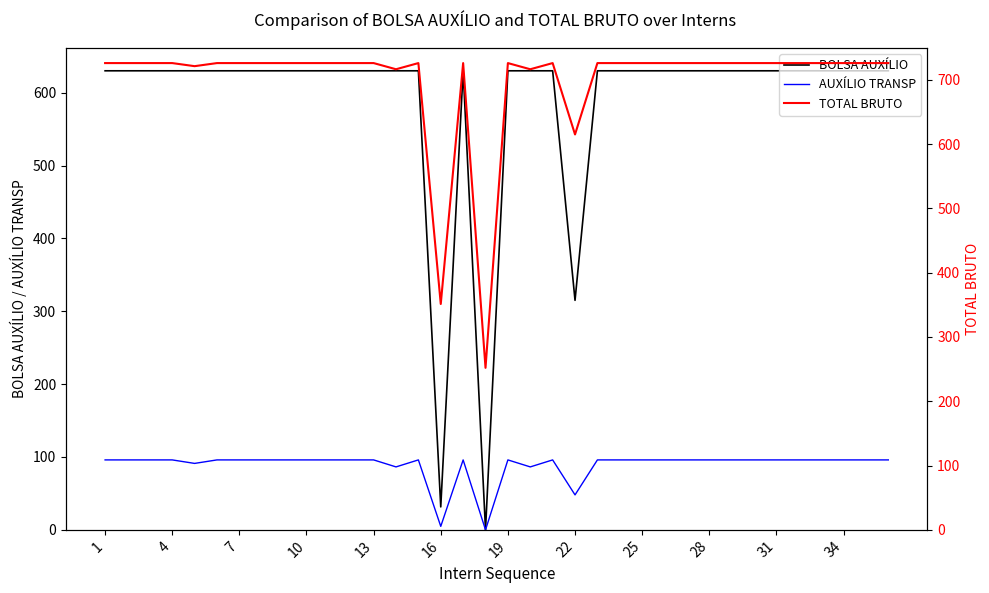

Is it true that BOLSA AUXÍLIO equals 342.3 at 19?

False